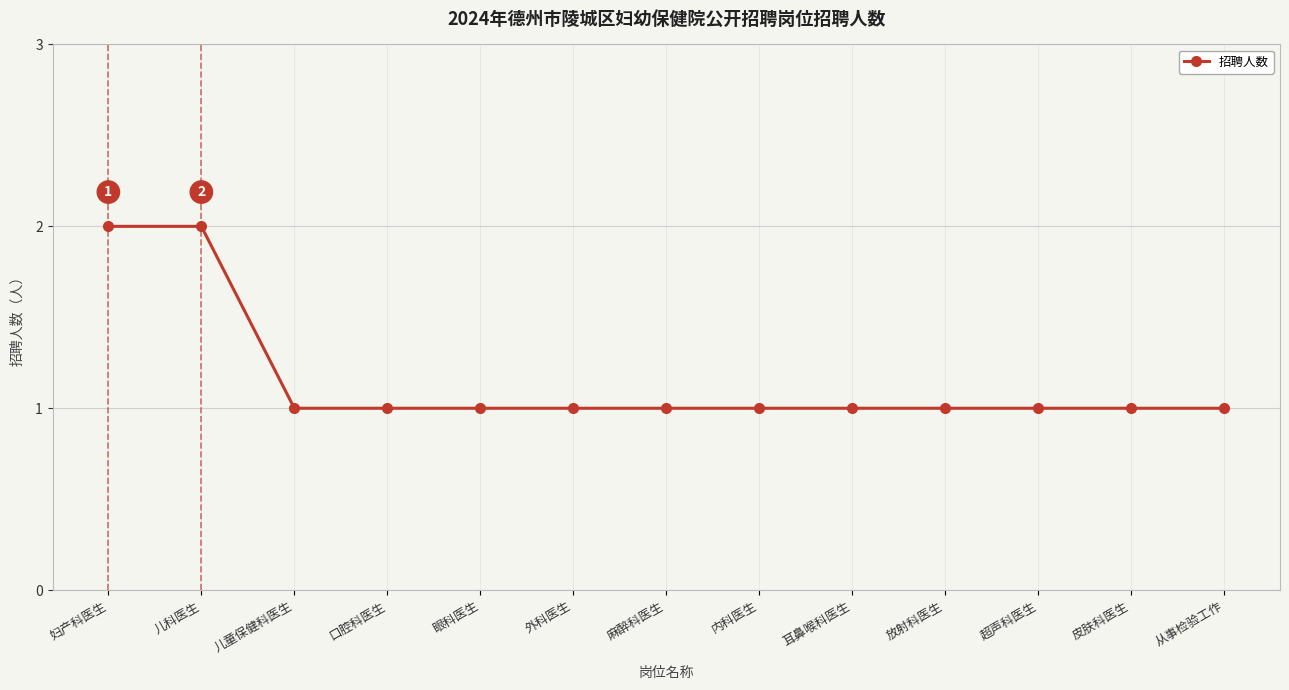

What is the difference between the second highest and second lowest values?

1